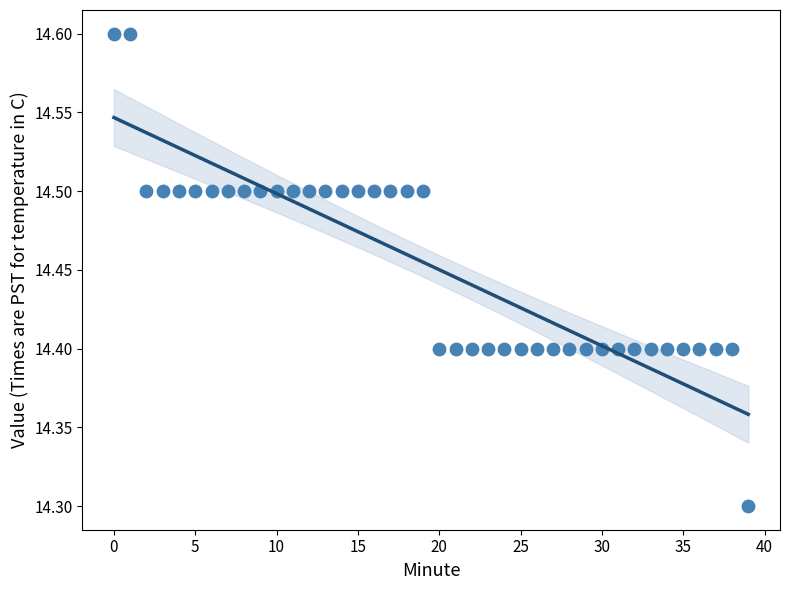

What Y value in the scatter plot is closest to 14?

14.3